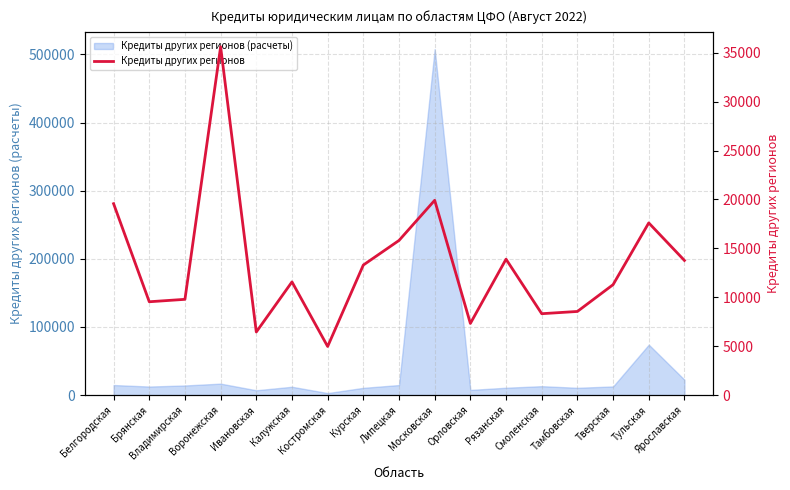

What is the smallest value displayed?

4971